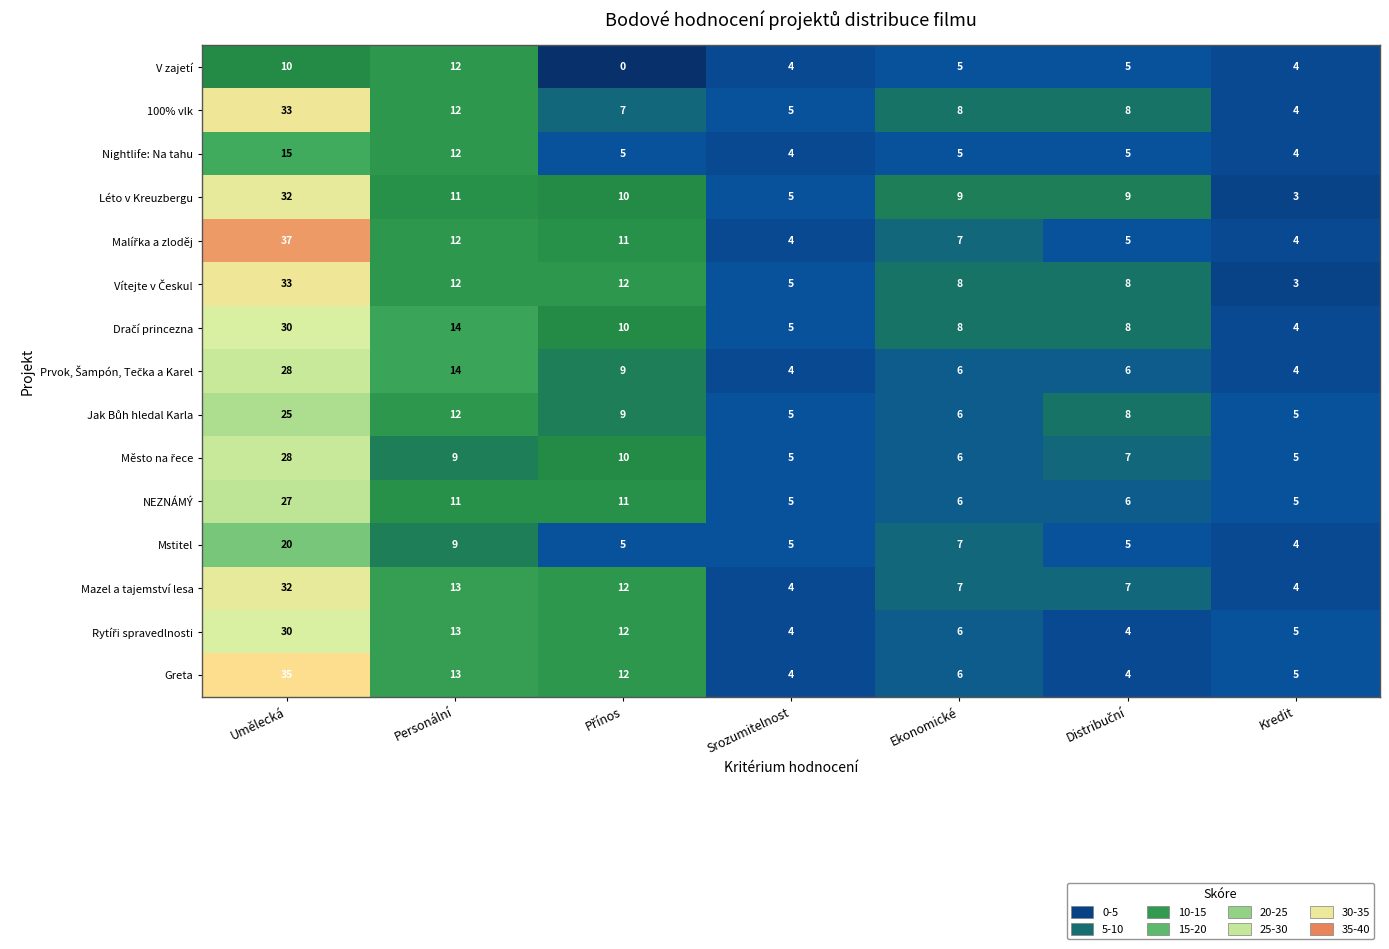

At which category is the sum across all series the highest?

Umělecká